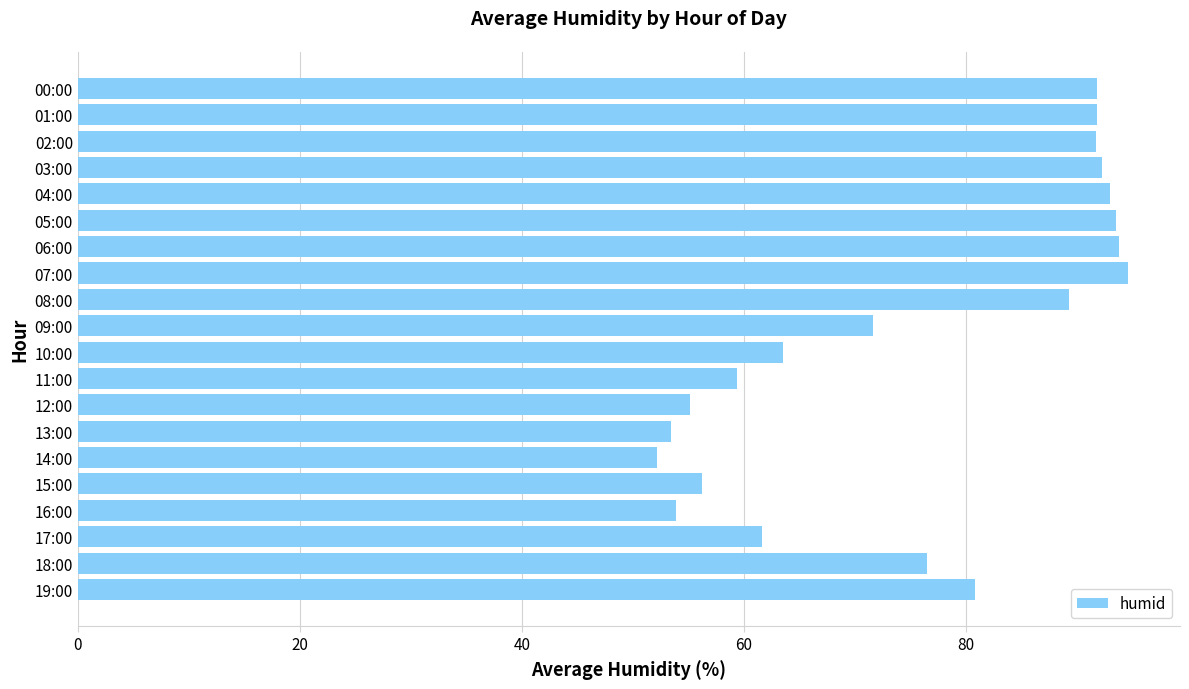

True or false: the data shows 53.9 at 16:00.

True